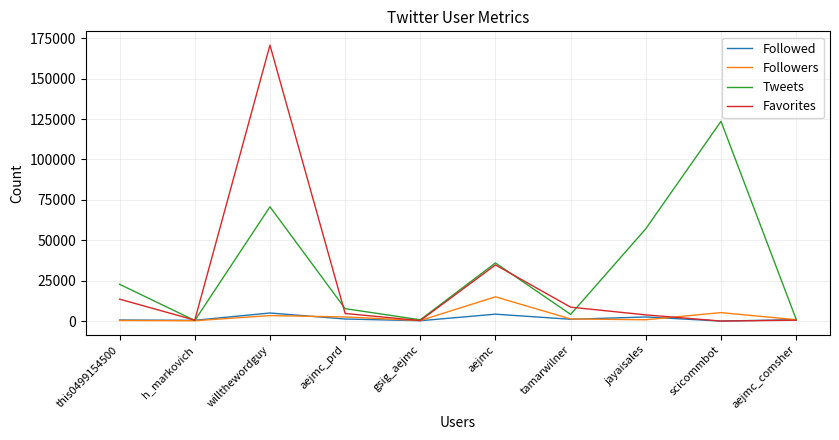

What is the average value of the Tweets series?

32421